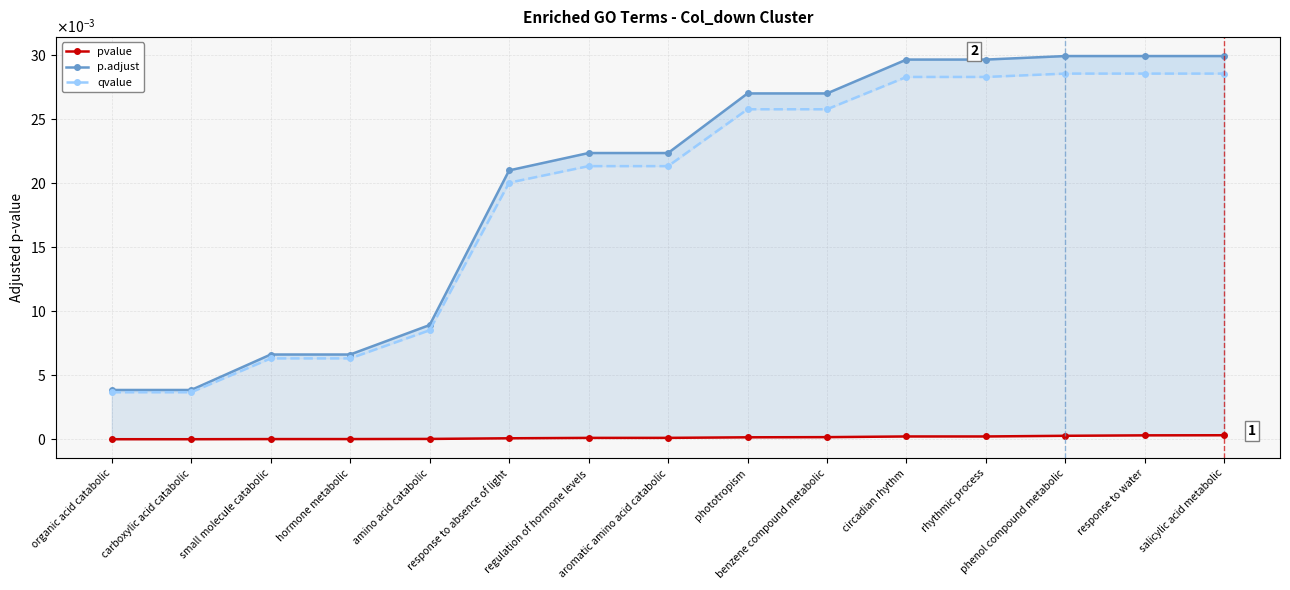

What is the label of the 5th point from the right?

circadian rhythm